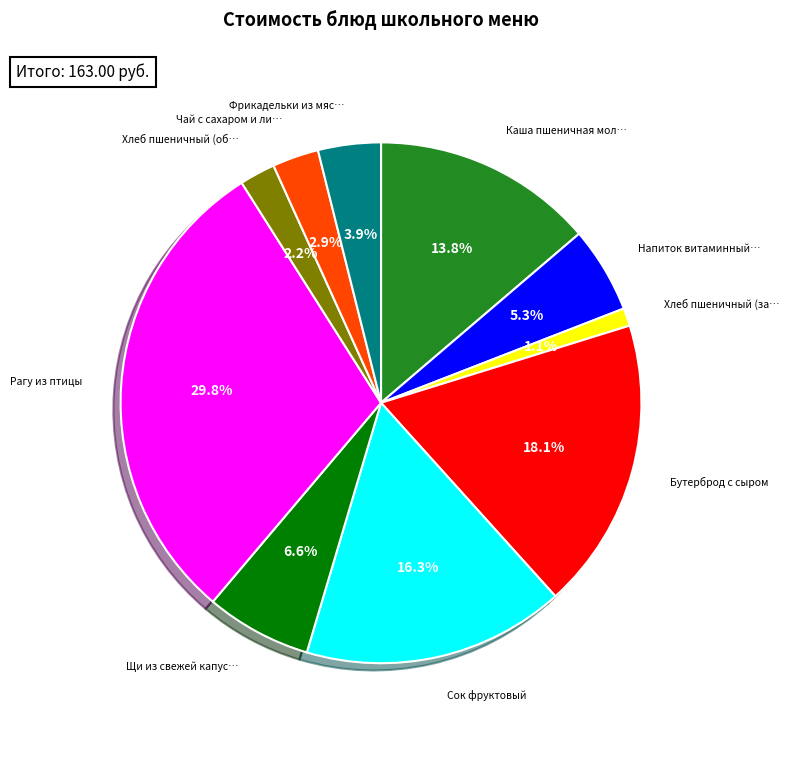

How many segments does this pie chart have?

10